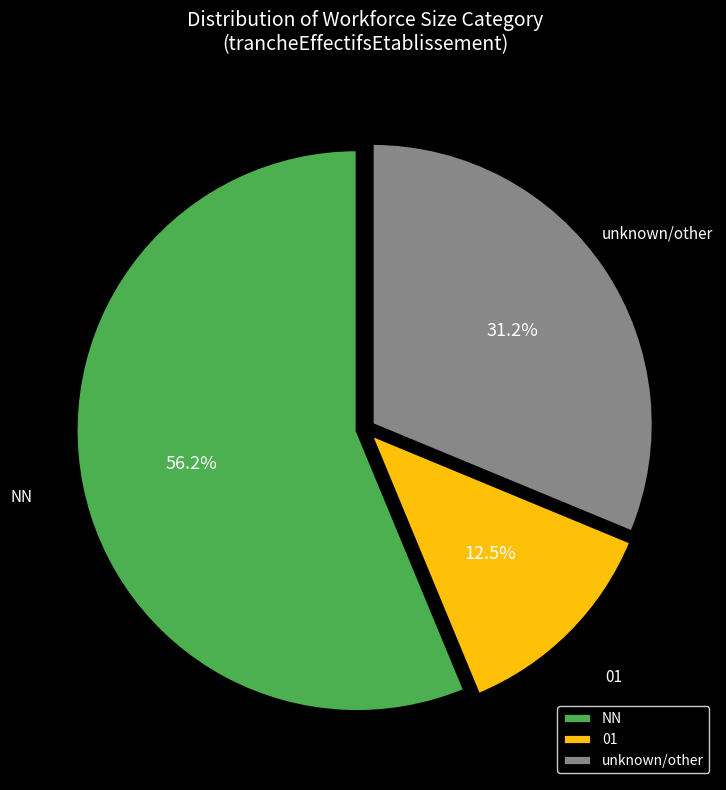

Between 01 and unknown/other, which is larger?

unknown/other